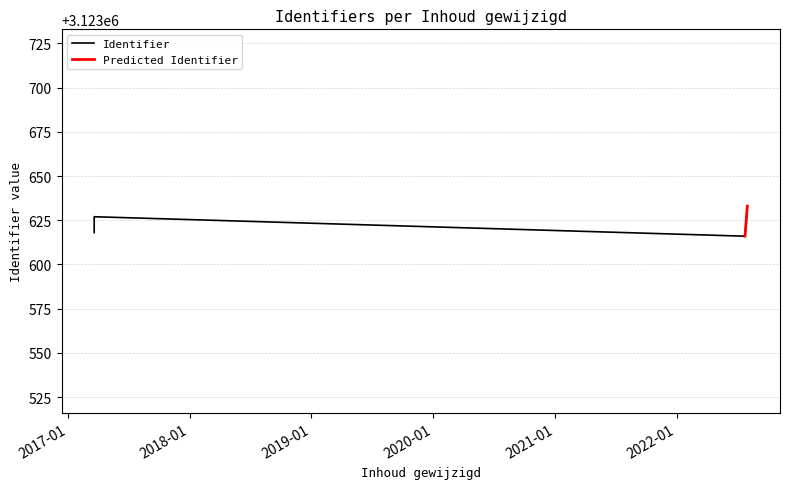

What is the sum of the values at 2022-08-01 and 2022-07-25?

6247249